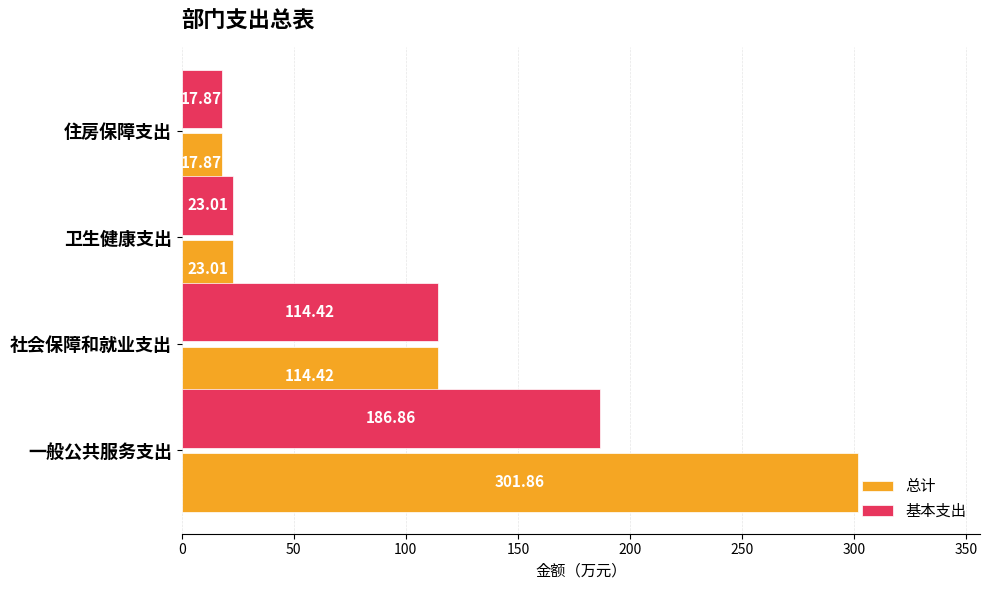

At how many categories does at least one series exceed 293?

1